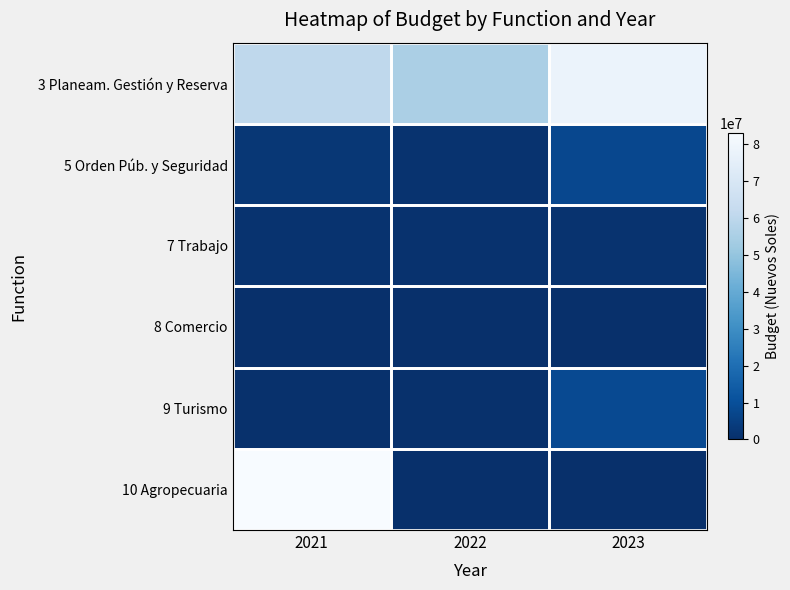

Reading right to left, transcribe all the data shown in this chart.

3 Planeam. Gestión y Reserva: 2023=78114087	2022=55294138	2021=60410606
5 Orden Púb. y Seguridad: 2023=7504692	2022=1187000	2021=2309965
7 Trabajo: 2023=1202721	2022=789554	2021=1245181
8 Comercio: 2023=49084	2022=4000	2021=8312
9 Turismo: 2023=8116024	2022=443417	2021=502957
10 Agropecuaria: 2023=0	2022=0	2021=83006785